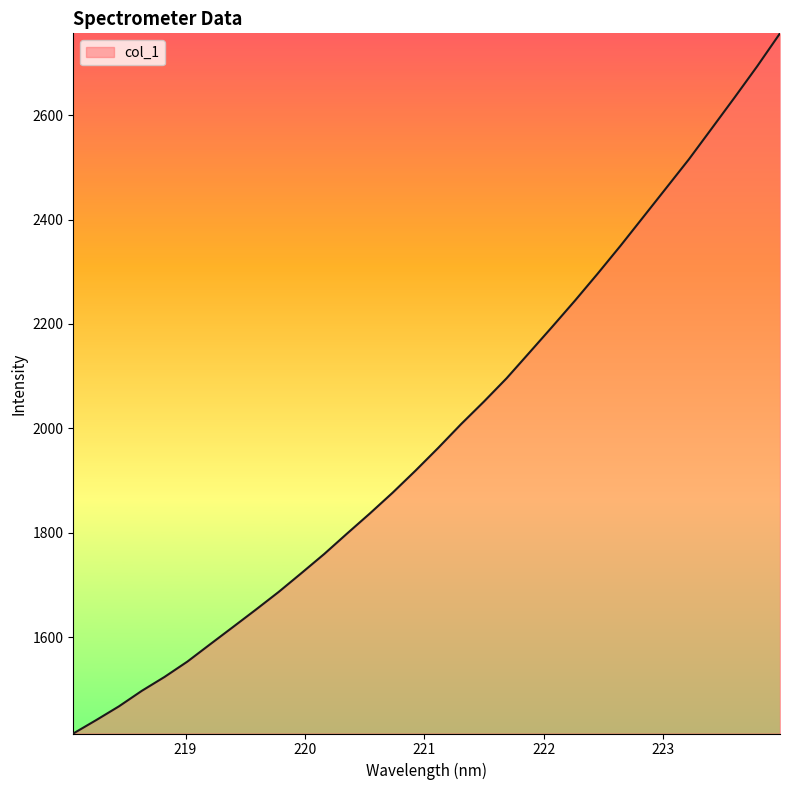

What is the smallest value displayed?

1415.4